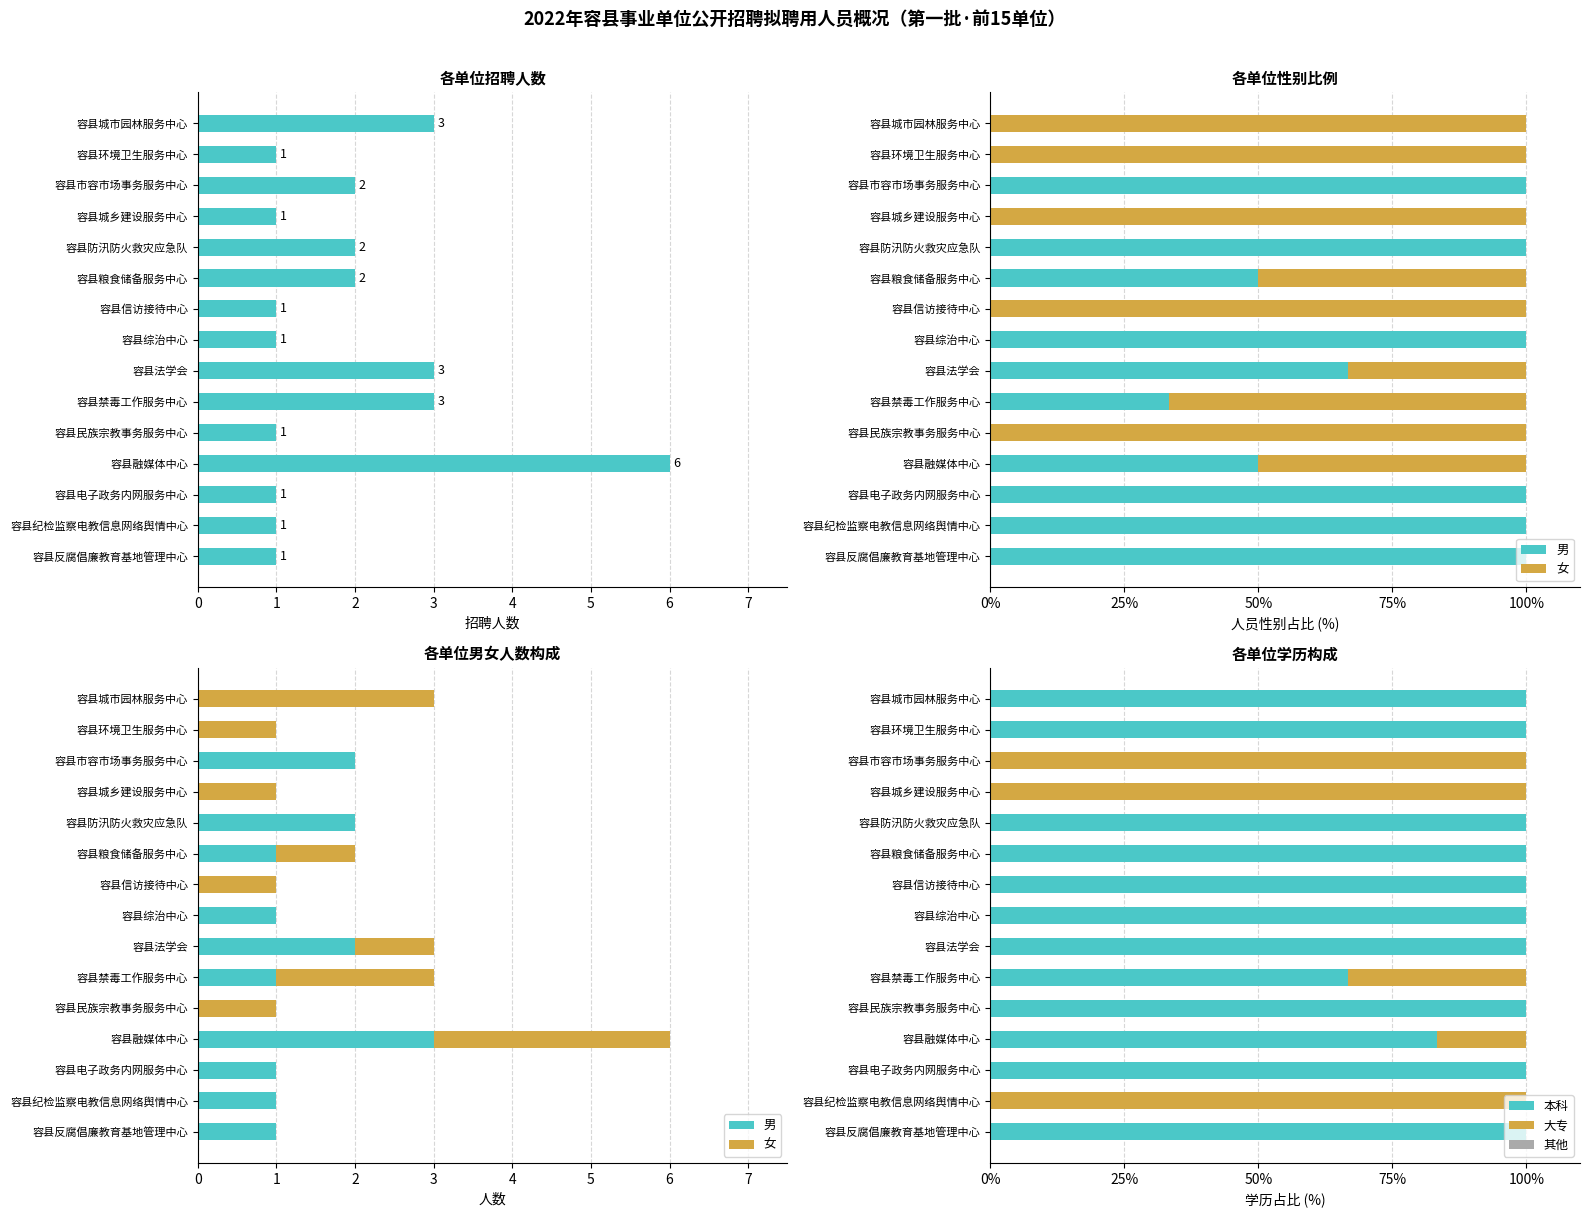

What is the average value of the 大专 series?

23.3